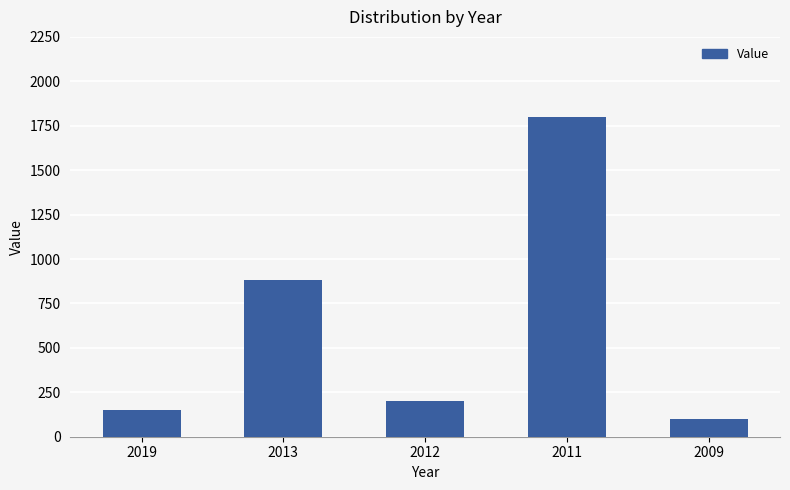

Which category has the highest value across all series?

2011